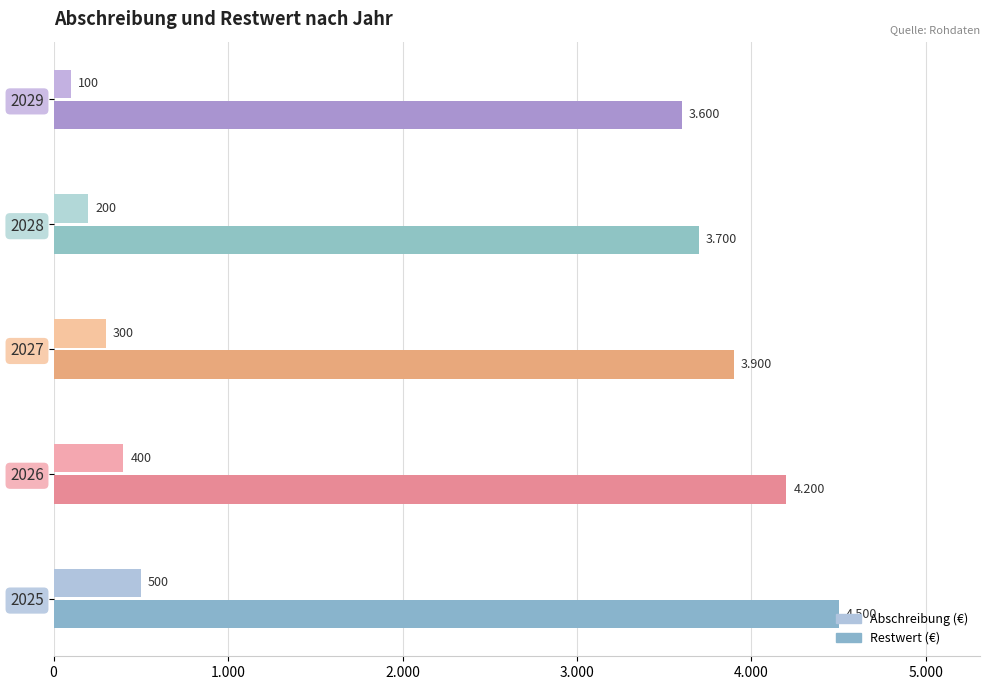

Which category has the lowest value across all series?

2029